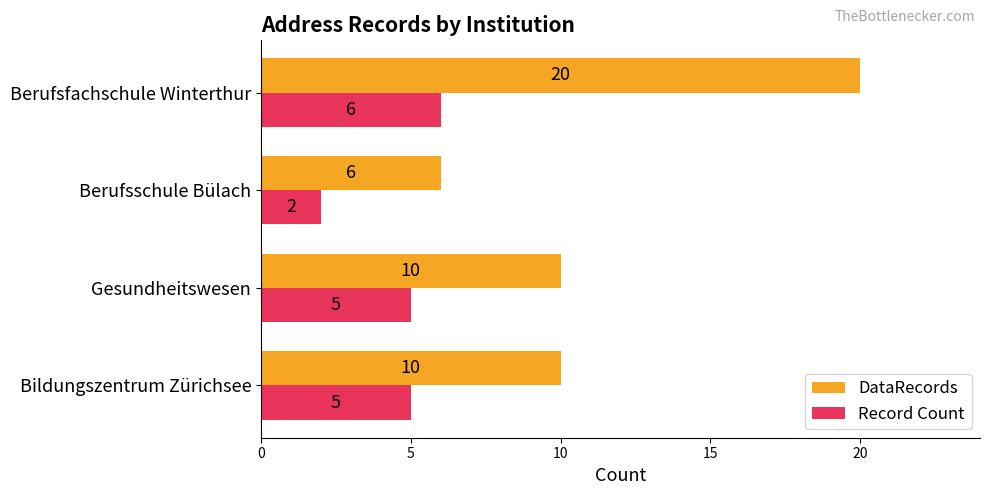

Is it true that DataRecords equals 17 at Bildungszentrum Zürichsee?

False